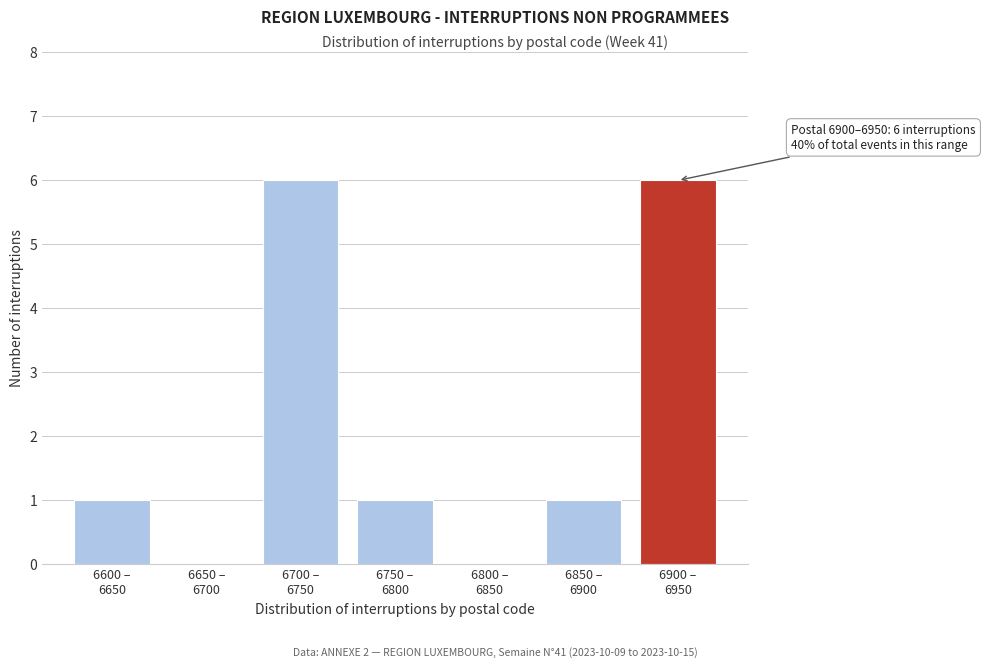

What is the sum of all values?

15